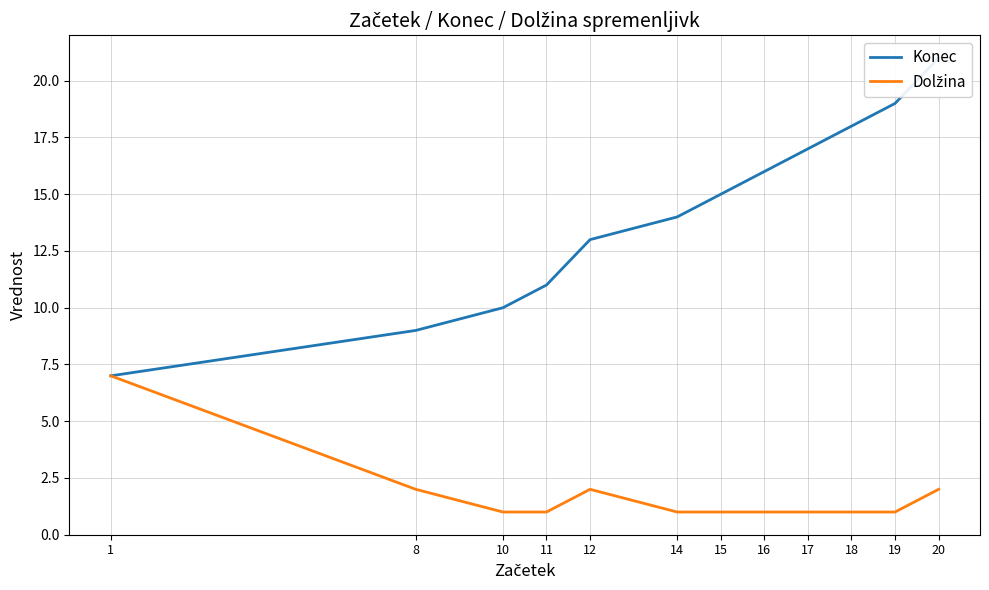

Is this an area chart (filled region under the line)?

No